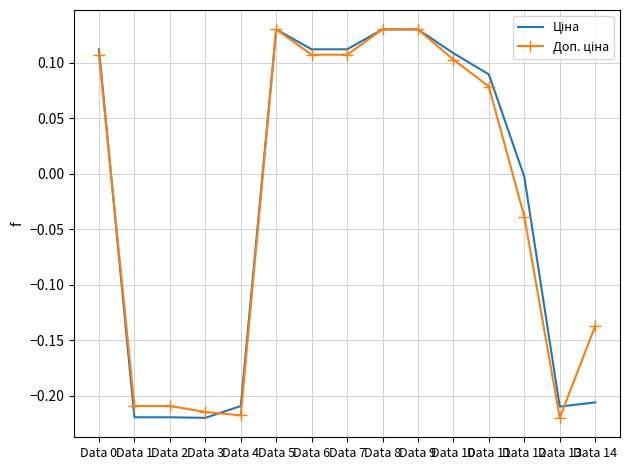

At which category is the sum across all series the highest?

Data 5